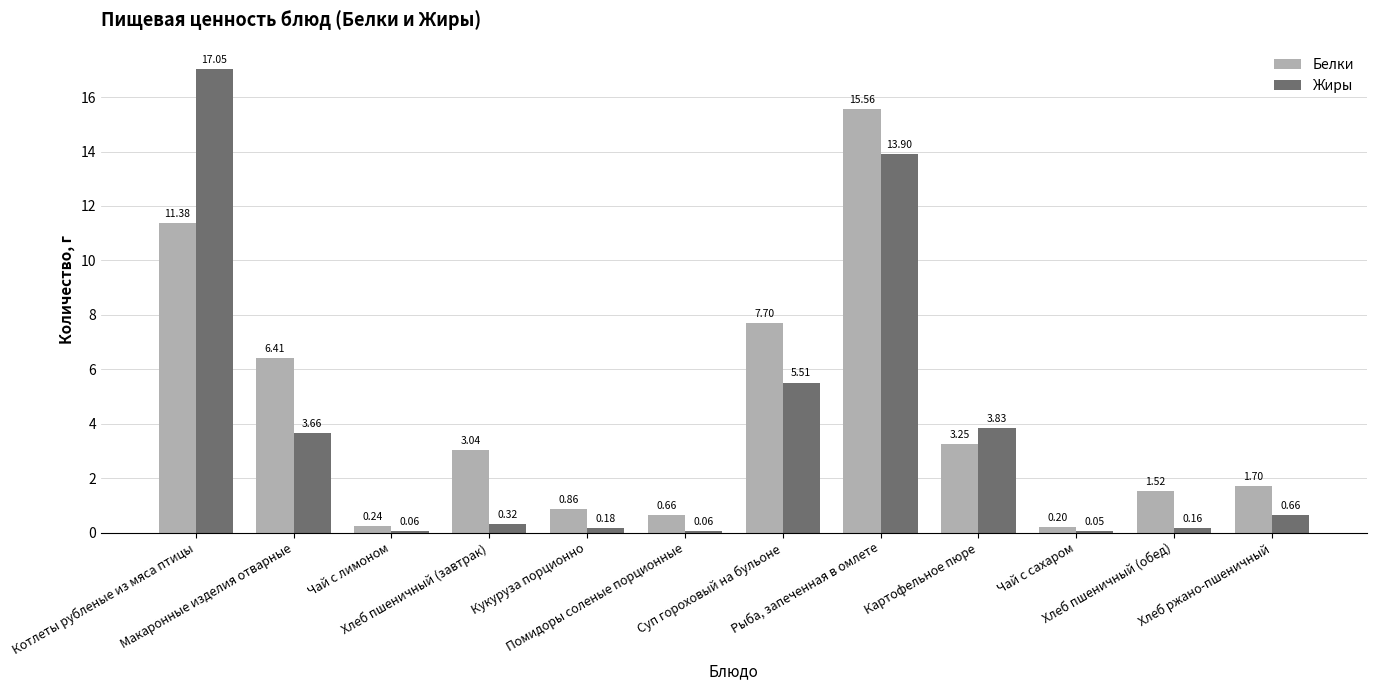

Is it true that Белки equals 1.7 at Хлеб ржано-пшеничный?

True